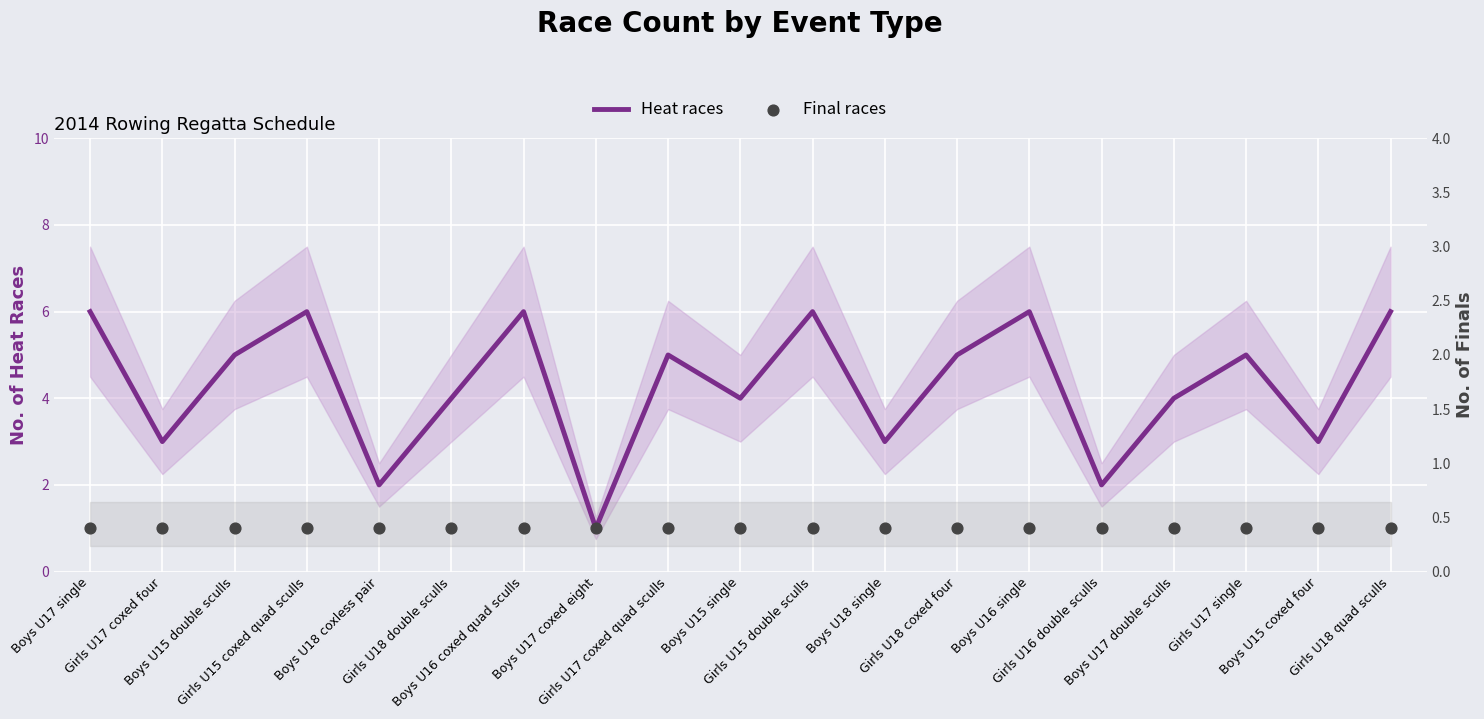

Which series has the largest total across all categories?

Heat races